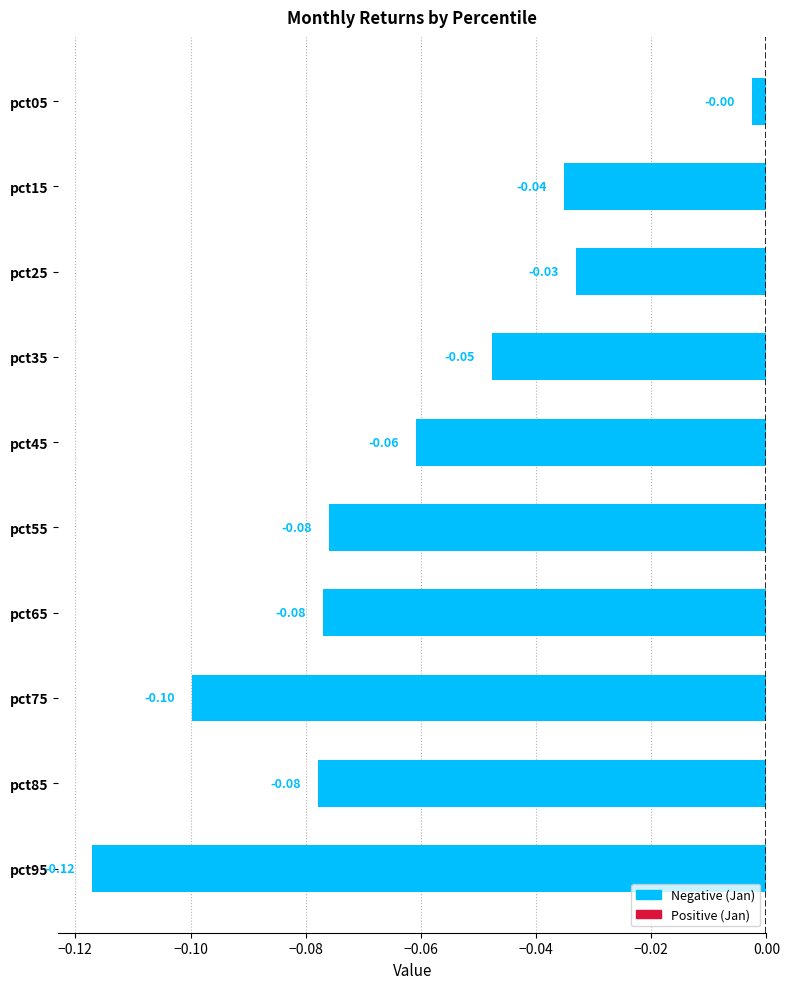

Between pct45 and pct95, which is larger?

pct45